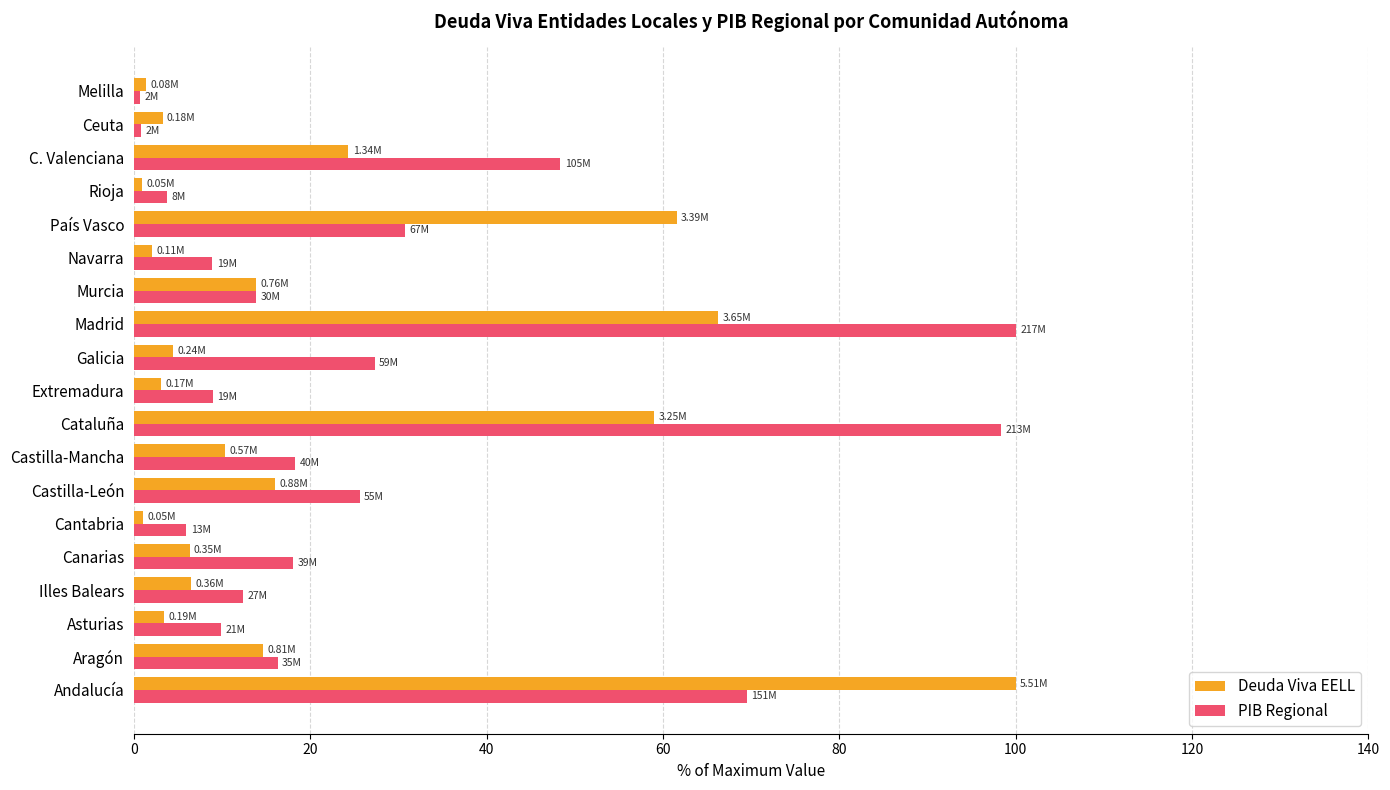

At how many categories does at least one series exceed 80?

3